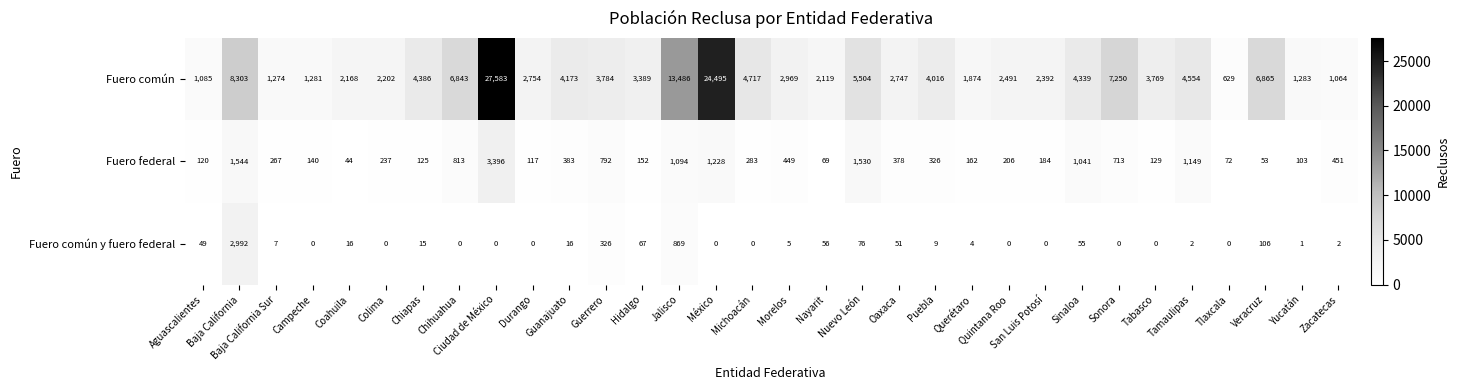

Which series has the largest range (max minus min)?

Fuero común